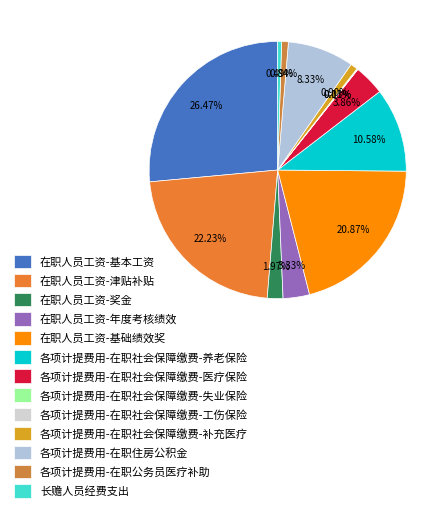

Between 在职人员工资-津贴补贴 and 各项计提费用-在职社会保障缴费-工伤保险, which is larger?

在职人员工资-津贴补贴